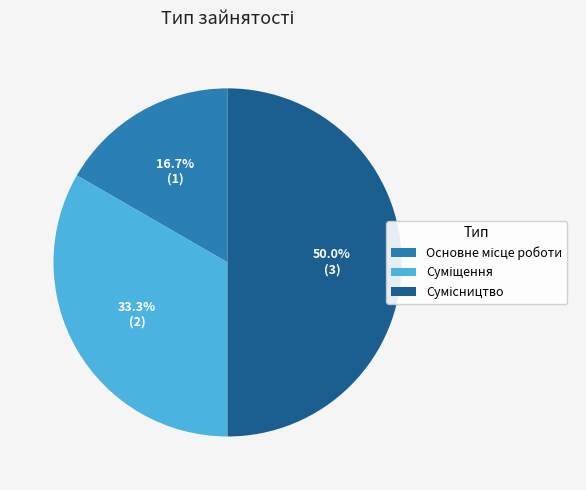

Rank the categories by value from highest to lowest.

Сумісництво, Суміщення, Основне місце роботи